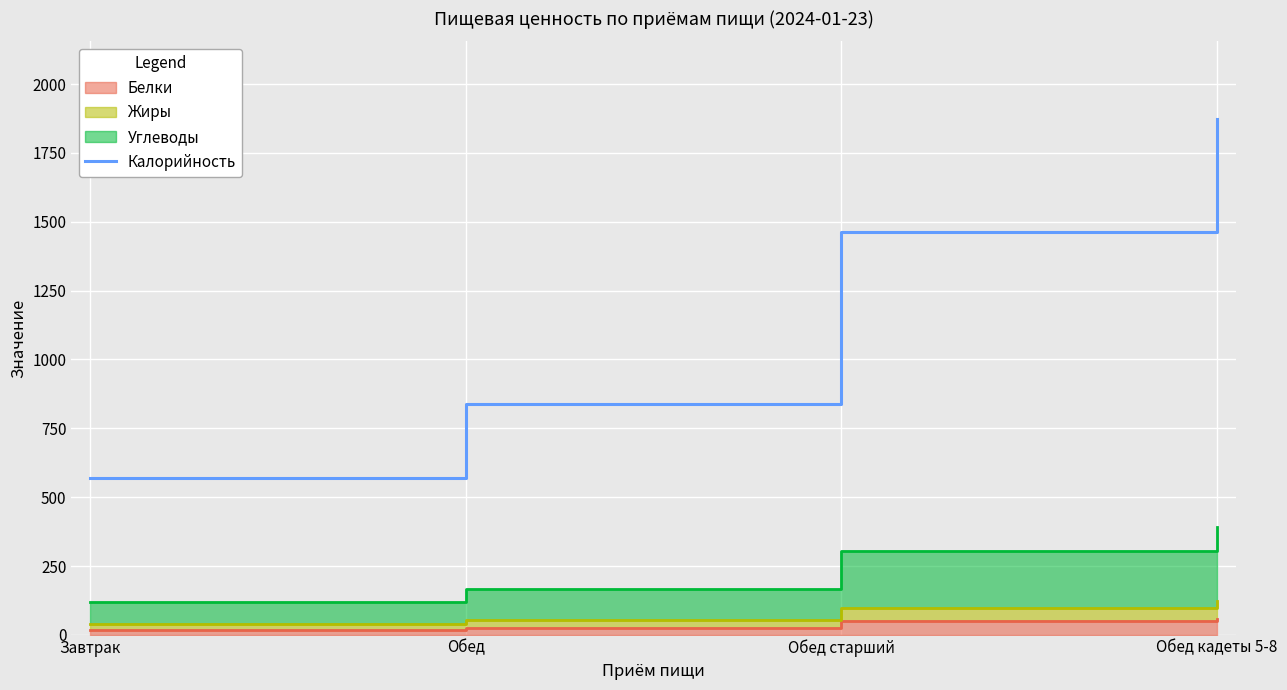

How many lines are shown in the chart?

1